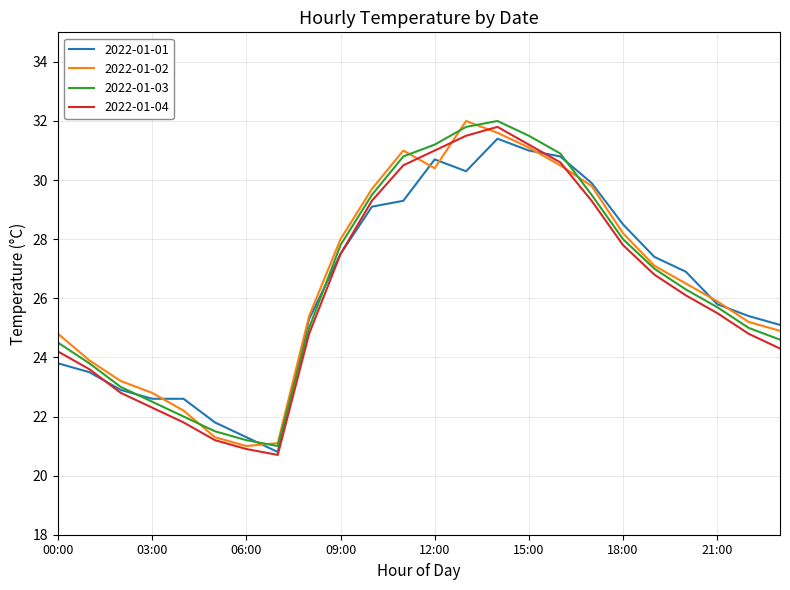

After their last crossing, which series has the higher values: 2022-01-01 or 2022-01-03?

2022-01-01